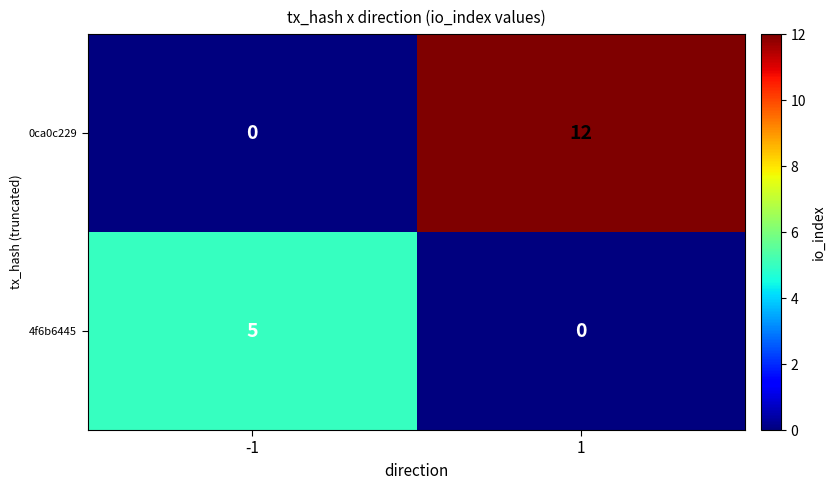

Count the number of categories in the chart.

2